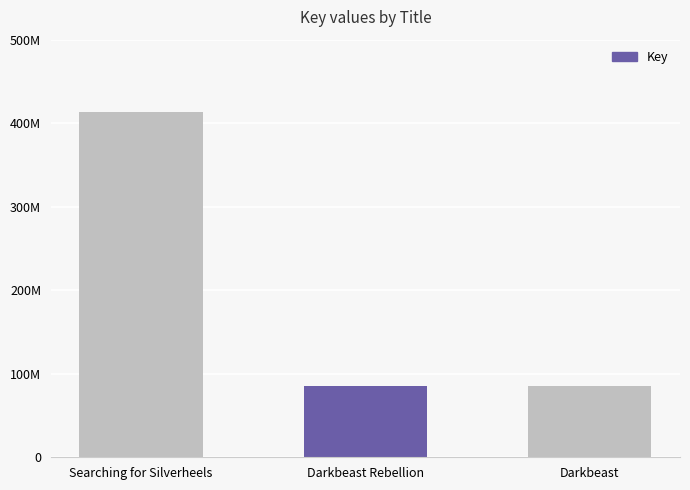

The chart shows a value of 85081693 at Darkbeast. True or false?

True